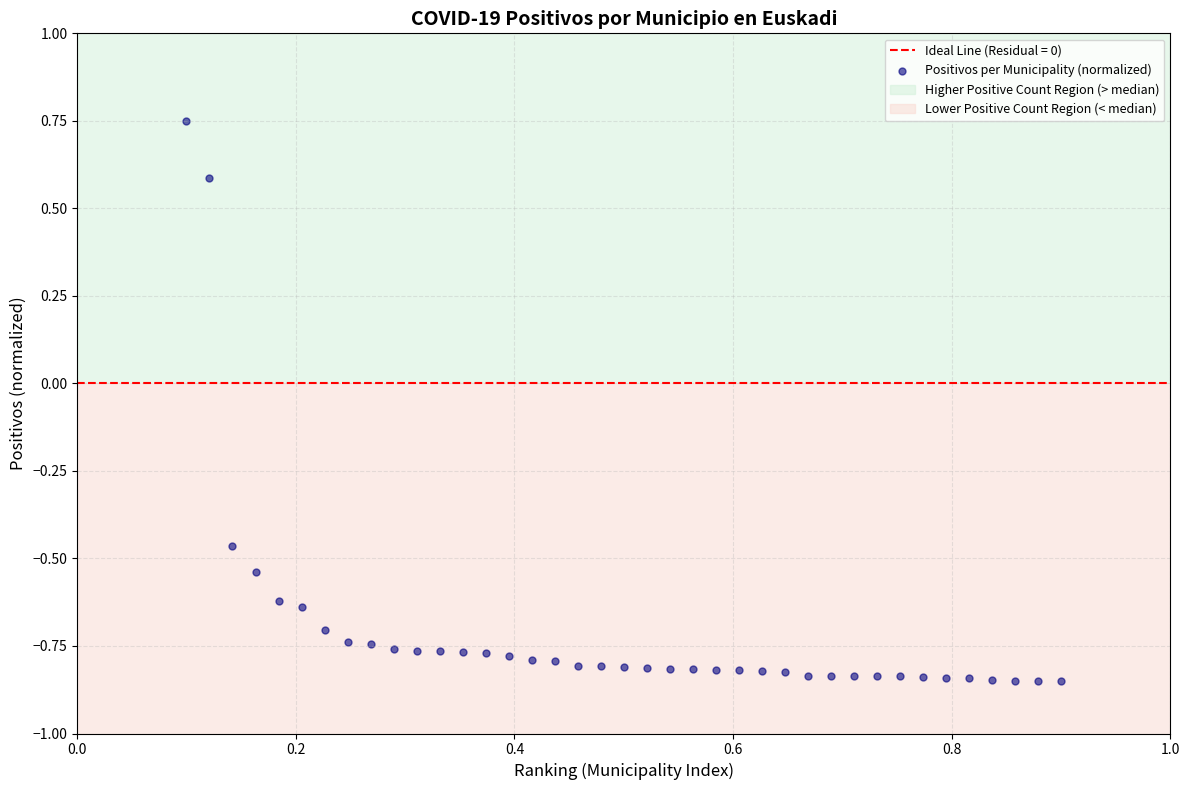

What is the range of Y values (max minus min)?

1.6